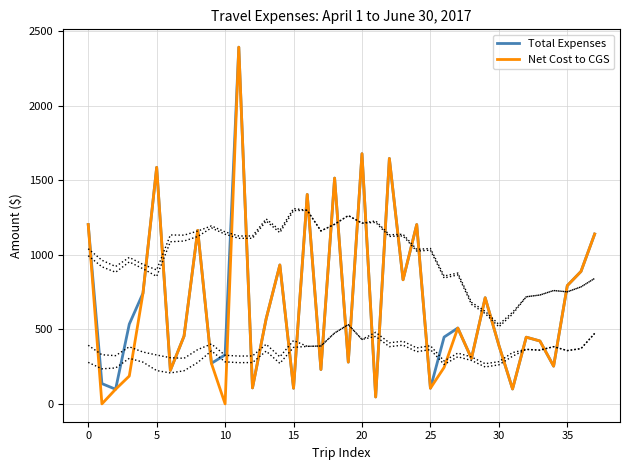

At 15, list the series in order from smallest to largest.

Total Expenses, Net Cost to CGS